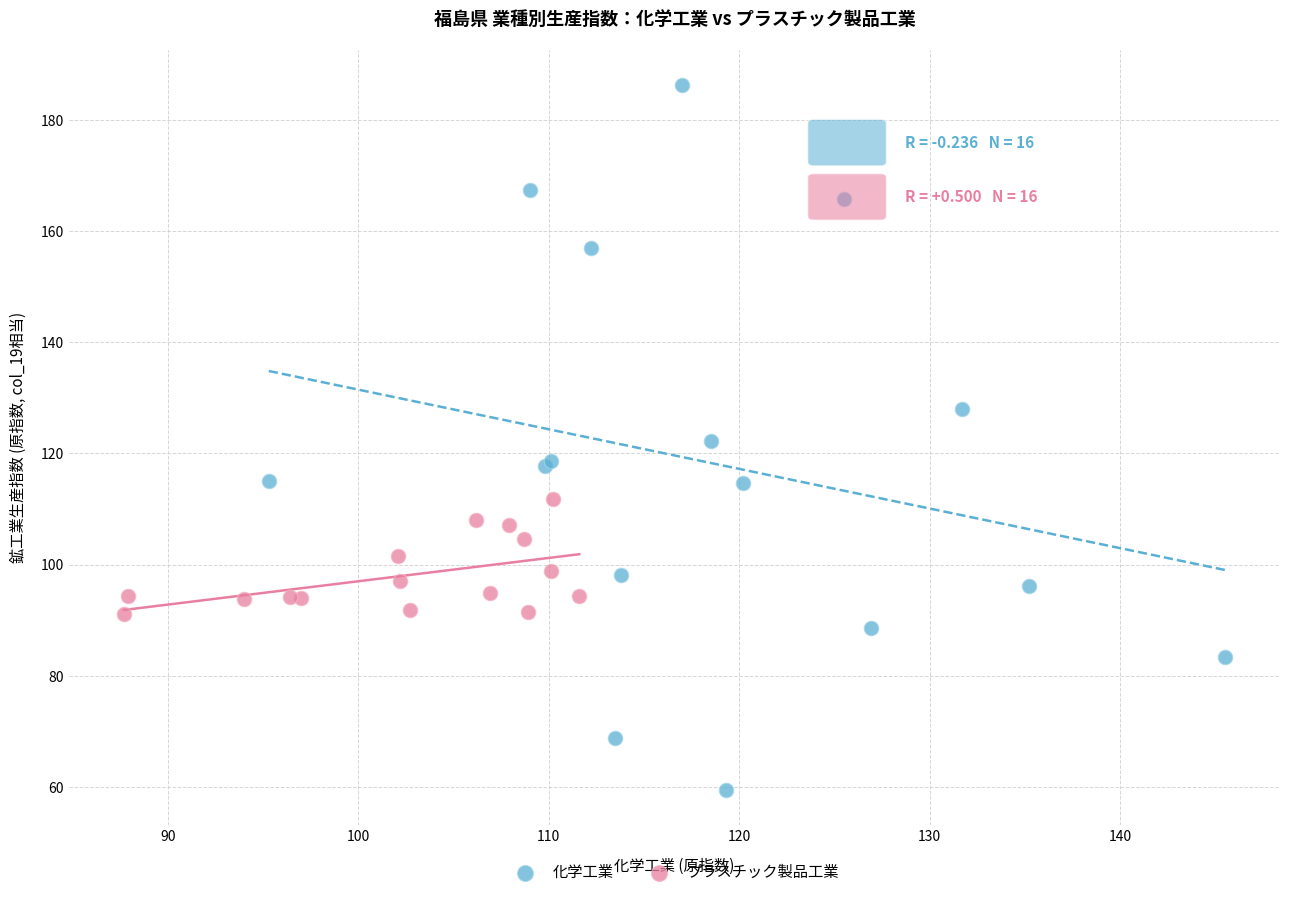

Which series reaches the maximum Y coordinate?

化学工業